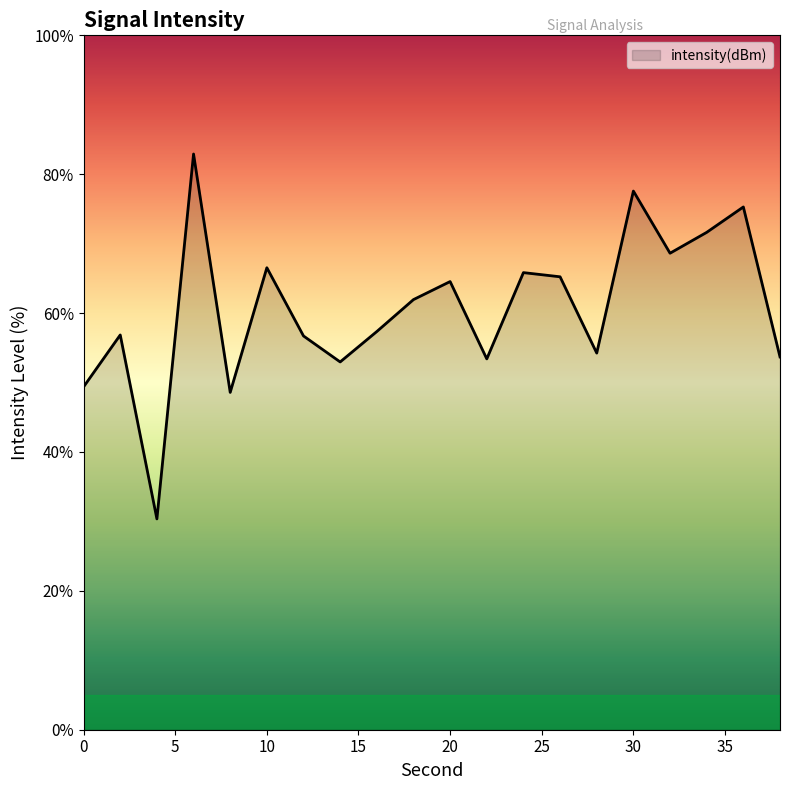

What is the difference between the maximum and minimum values?

52.6